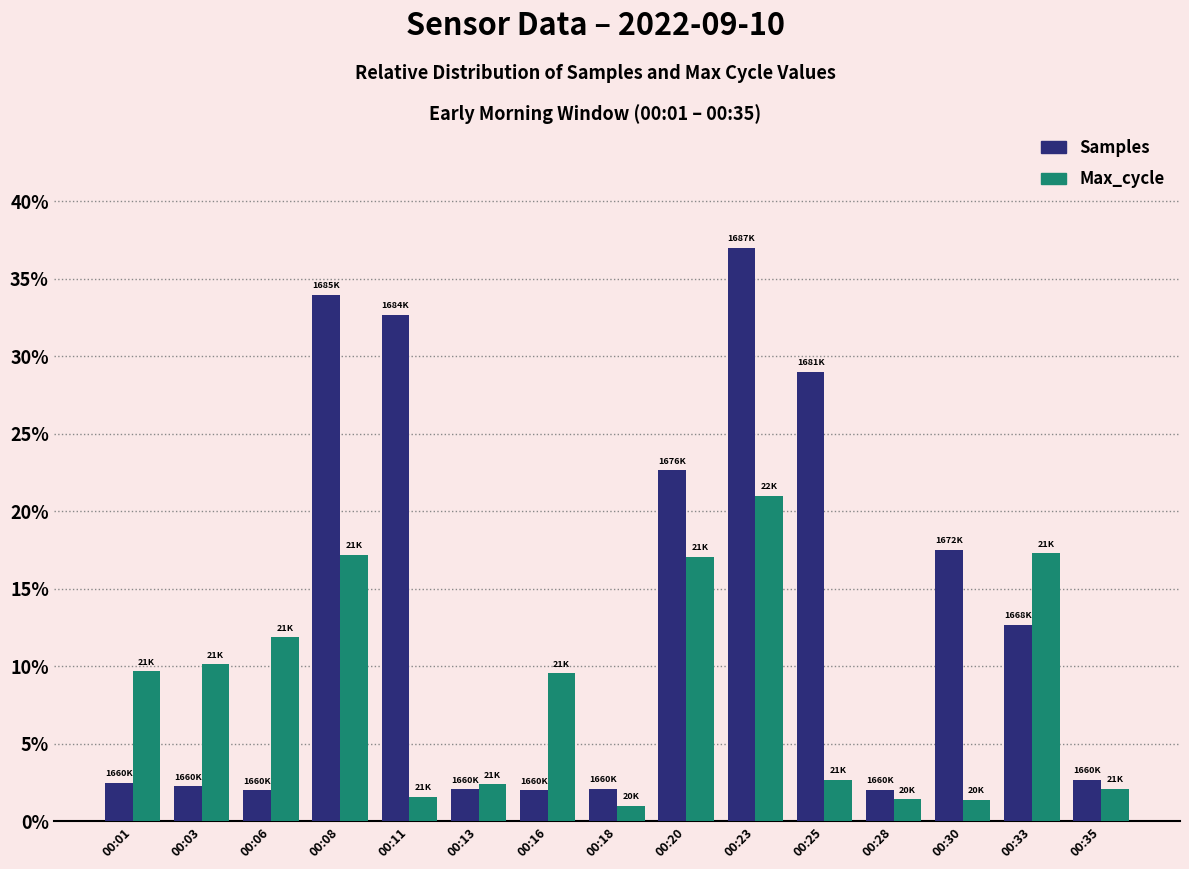

What is the difference between the maximum and minimum values in the Max_cycle series?

20.0